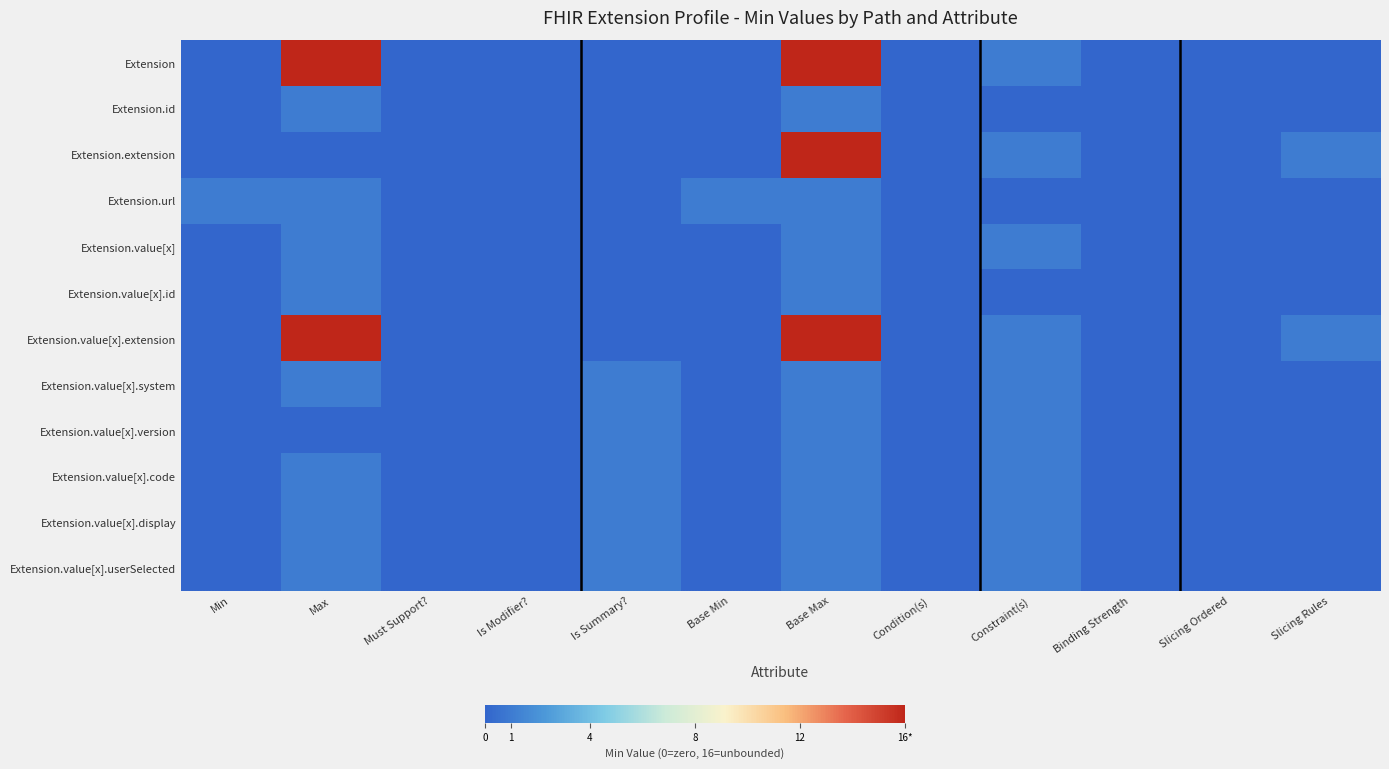

List the series in order of their peak value, highest first.

Extension, Extension.extension, Extension.value[x].extension, Extension.id, Extension.url, Extension.value[x], Extension.value[x].id, Extension.value[x].system, Extension.value[x].version, Extension.value[x].code, Extension.value[x].display, Extension.value[x].userSelected